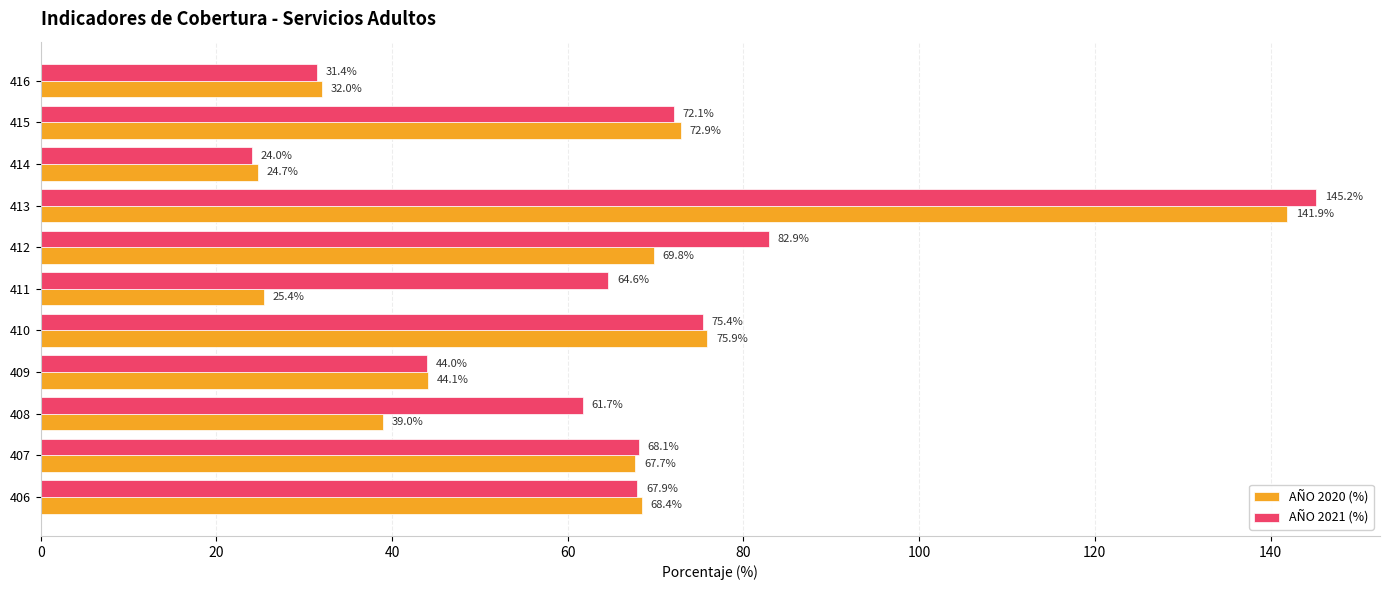

Which category has the lowest value in the AÑO 2020 (%) series?

414